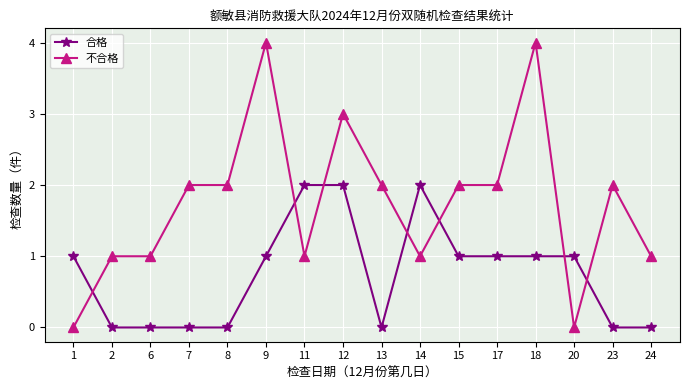

What is the greatest value displayed?

4